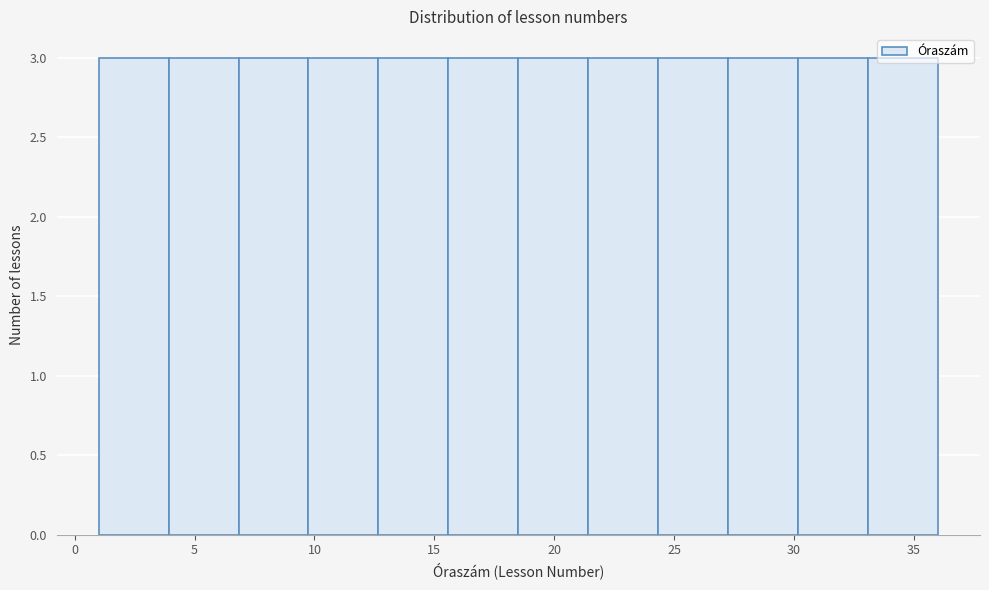

Reading left to right, transcribe this chart: for each bar, give the range it covers on the x-axis and its height. Neither the bar edges nor the heights are printed on the chart, so give them approximately, as read against the axes.

1.0 to 4.0: 3
4.0 to 7.0: 3
7.0 to 10.0: 3
10.0 to 12.5: 3
12.5 to 15.5: 3
15.5 to 18.5: 3
18.5 to 21.5: 3
21.5 to 24.5: 3
24.5 to 27.5: 3
27.5 to 30.0: 3
30.0 to 33.0: 3
33.0 to 36.0: 3